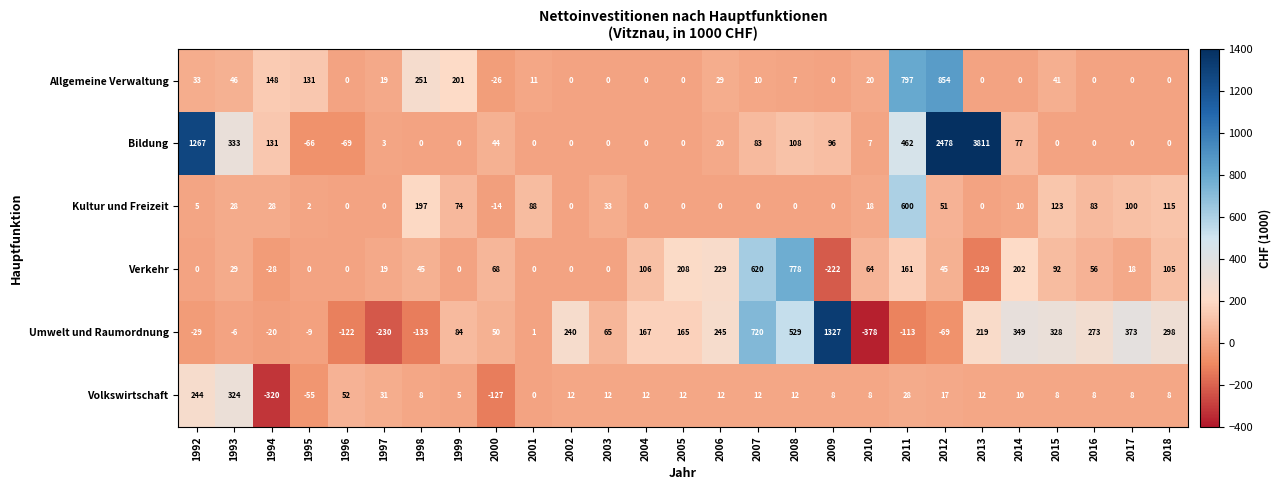

Rank the series at 2007 from lowest to highest value.

Kultur und Freizeit, Allgemeine Verwaltung, Volkswirtschaft, Bildung, Verkehr, Umwelt und Raumordnung